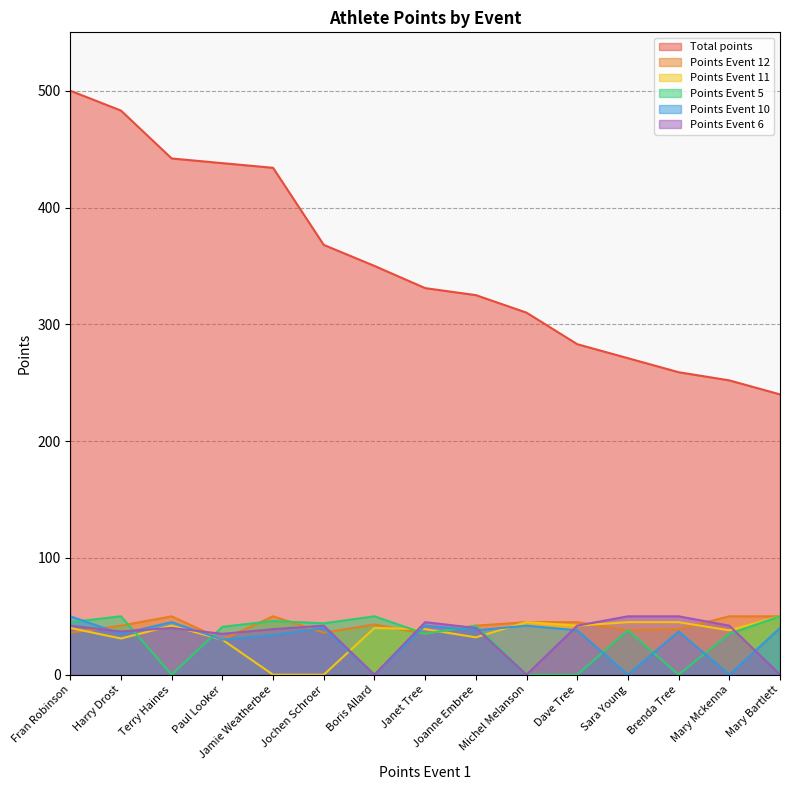

What is the sum of all Points Event 5 values?

476